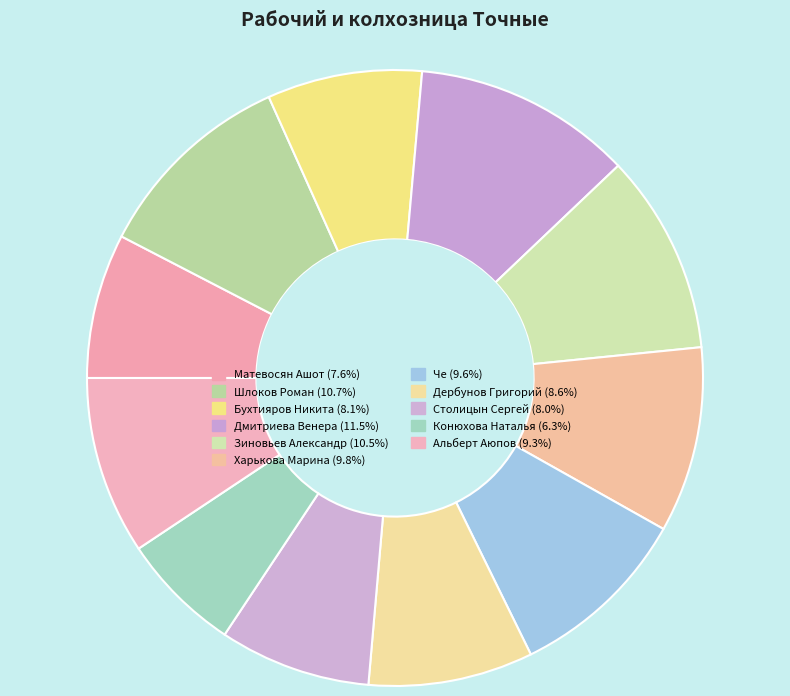

How many segments does this pie chart have?

11